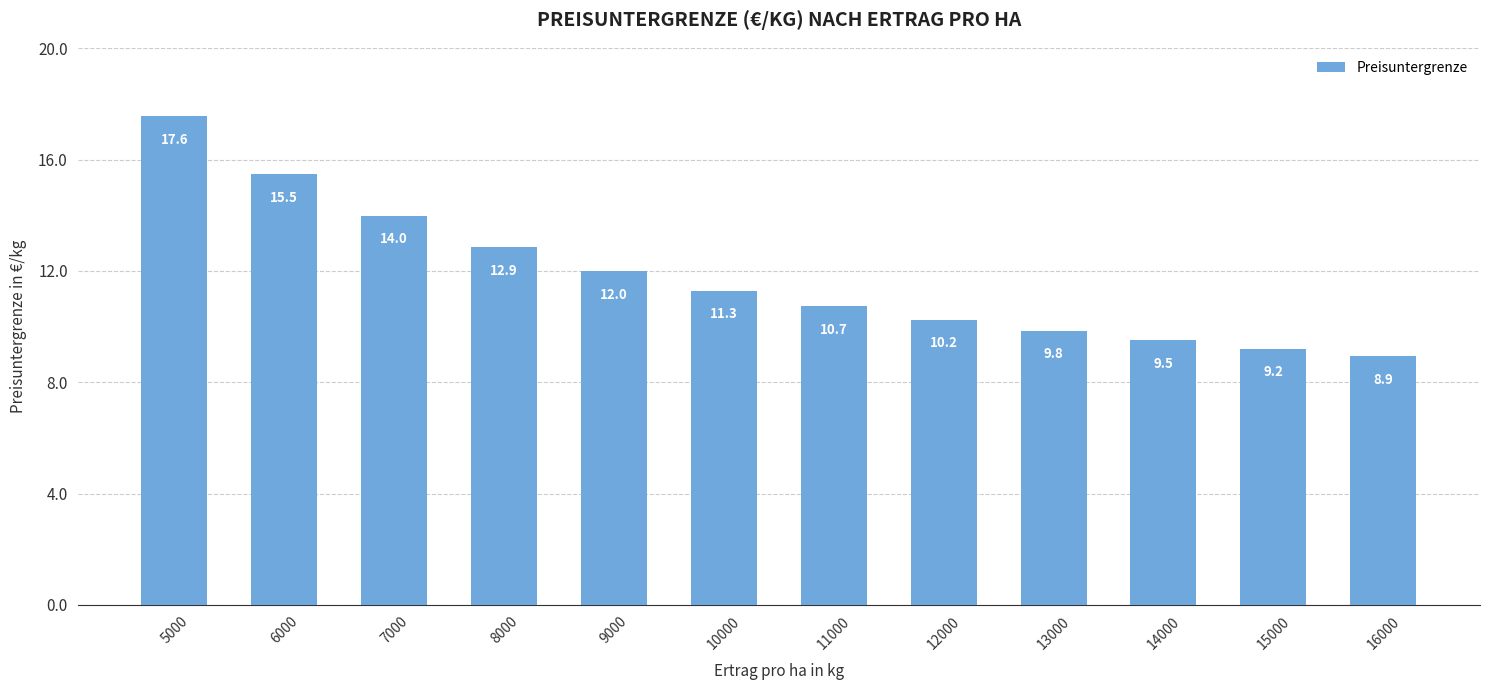

What is the sum of the values at 12000 and 14000?

19.8